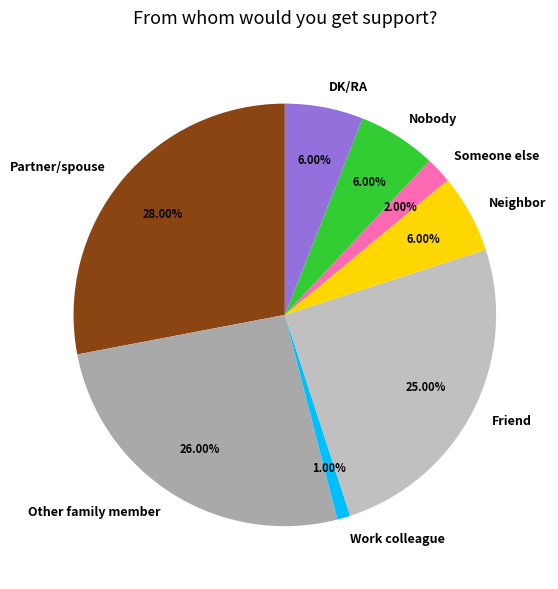

Which category has the biggest portion of the pie?

Partner/spouse